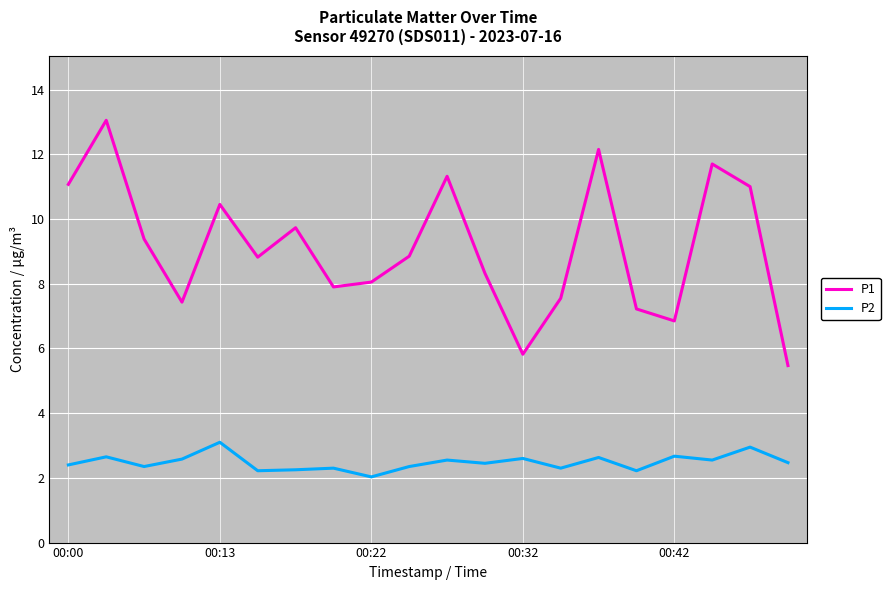

What is the difference between the maximum and second lowest values in the P2 series?

0.9